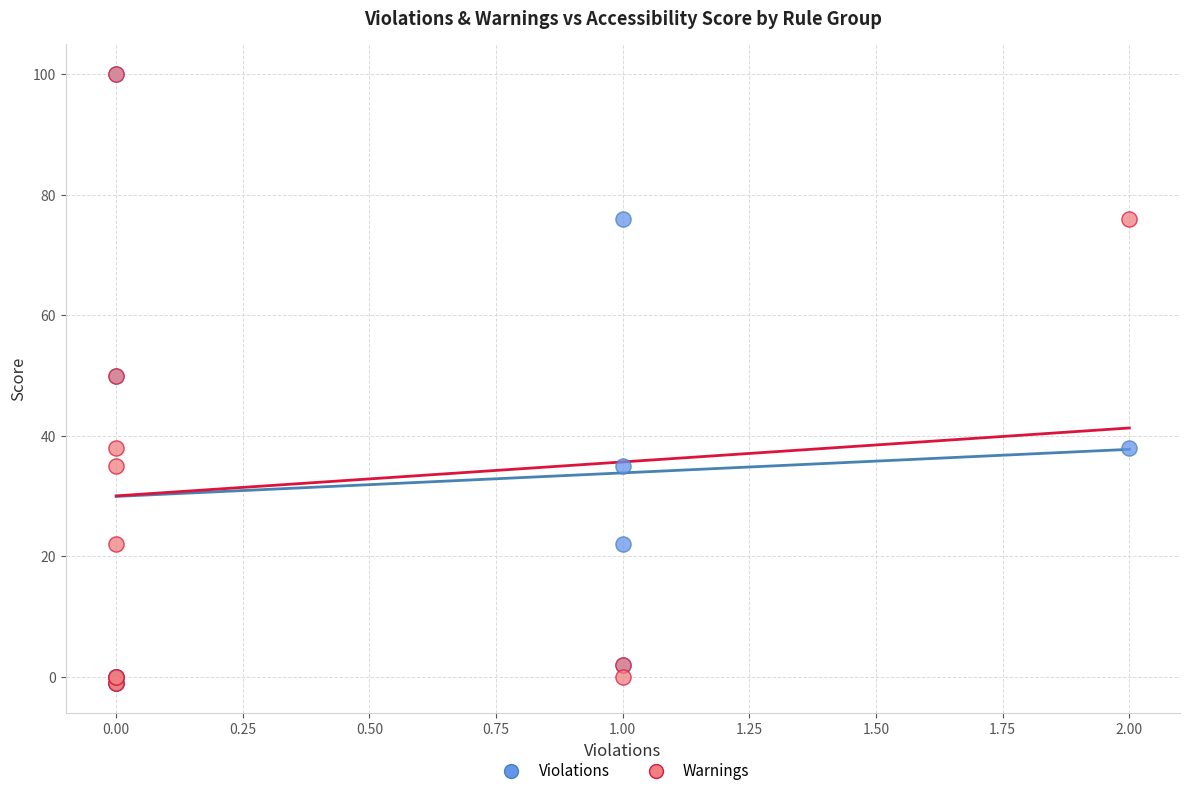

What are all the series names shown in the legend?

Violations, Warnings